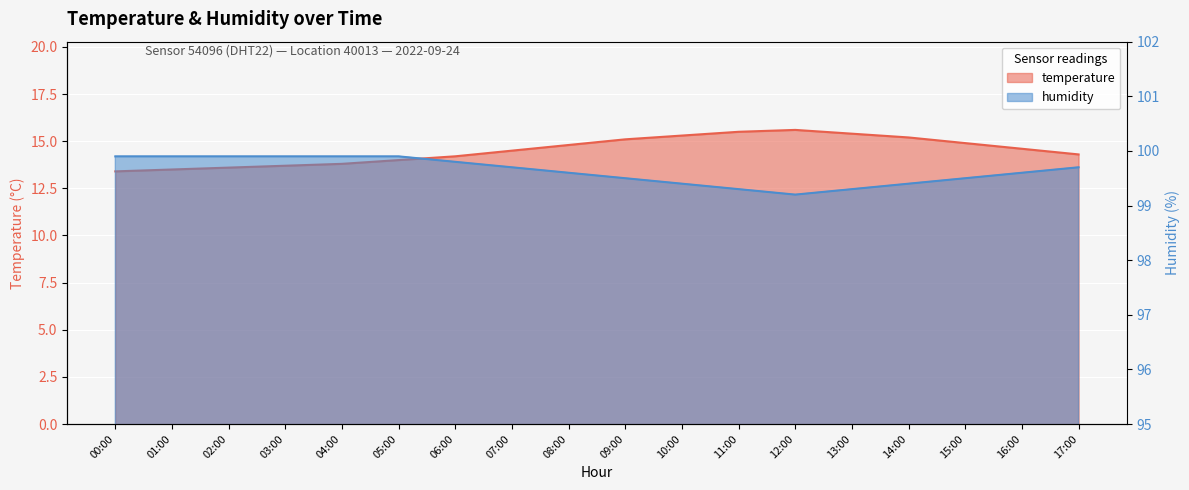

True or false: humidity and temperature intersect in this chart.

False